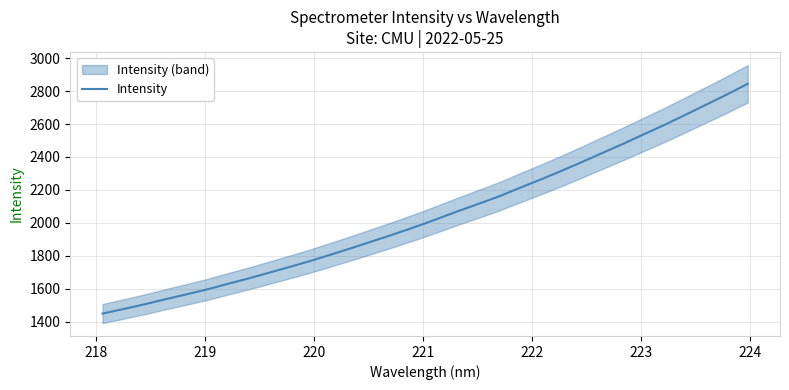

What is the minimum value for Intensity?

1448.7